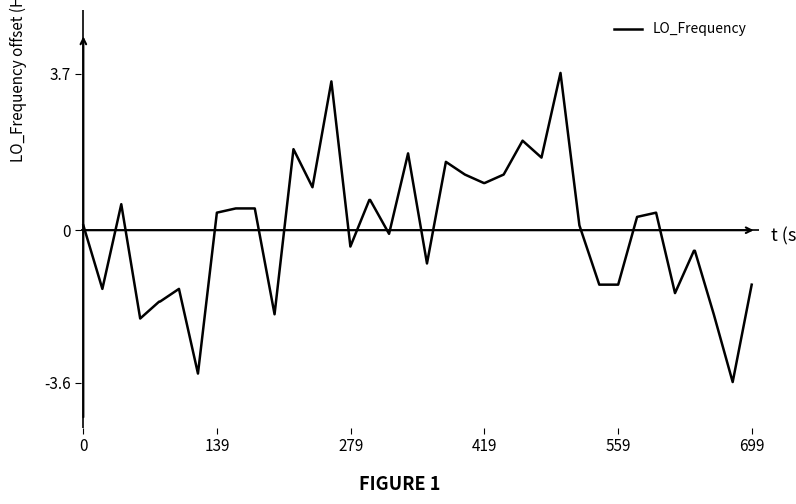

Reading right to left, what are all the values shown in this chart?

-1.3	-3.6	-2.0	-0.5	-0.5	-1.5	0.4	0.3	-1.3	-1.3	0.1	3.7	1.7	2.1	1.3	1.1	1.1	1.3	1.6	-0.8	1.8	-0.1	0.7	0.7	-0.4	3.5	1.0	1.9	-2.0	0.5	0.5	0.4	-3.4	-1.4	-1.7	-1.7	-2.1	0.6	-1.4	0.1